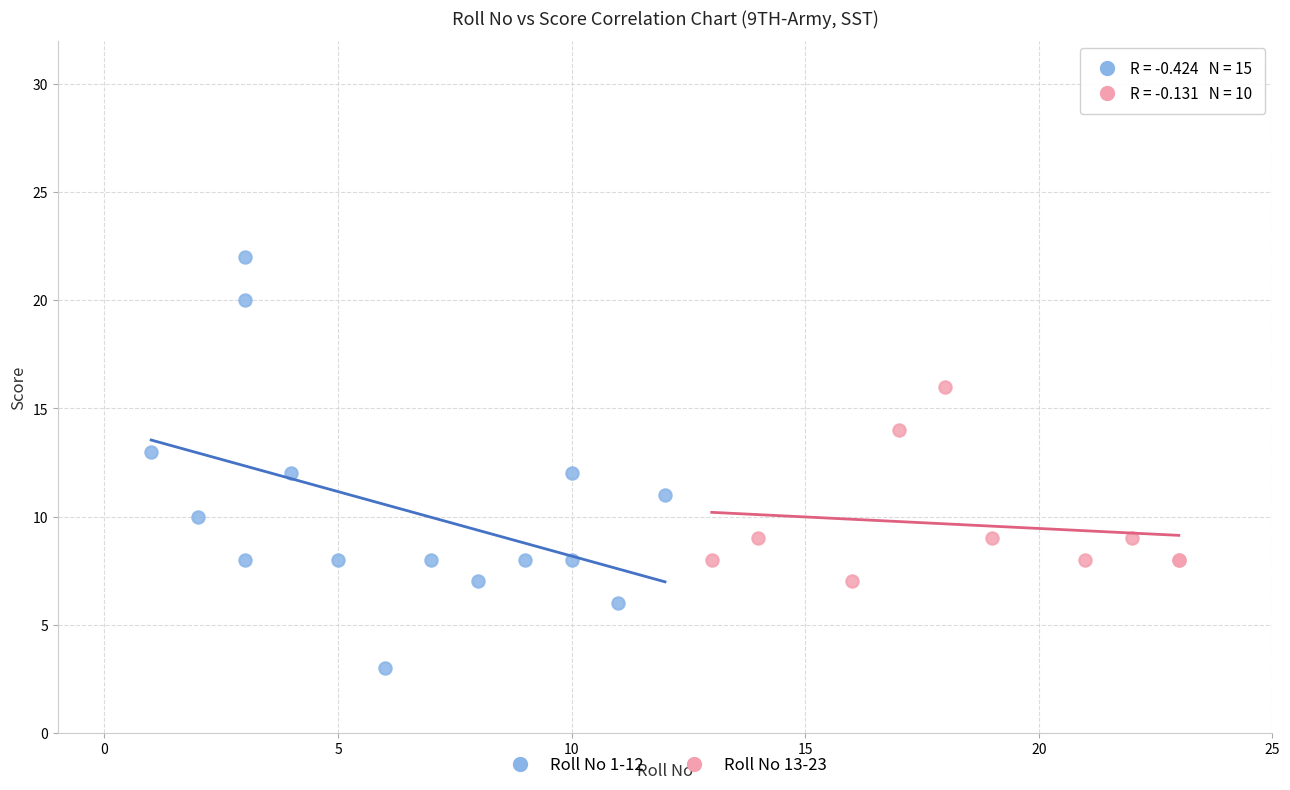

Which series has the widest spread of Y values?

Roll No 1-12